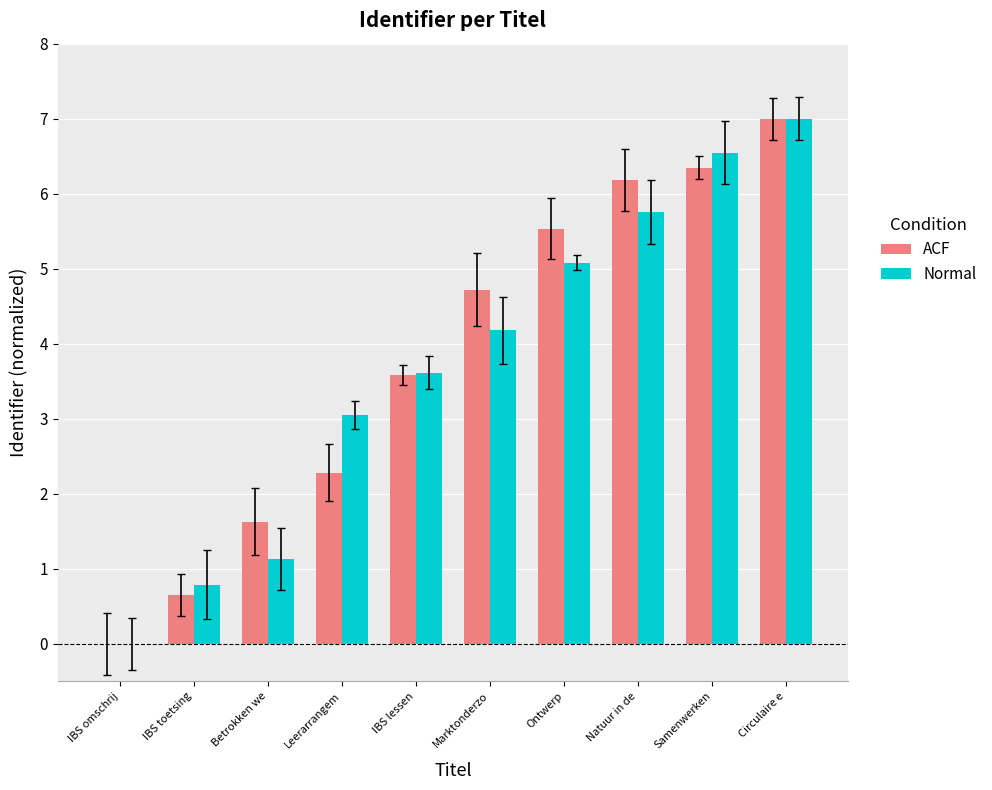

The value of Normal at IBS omschrij is 0.0. True or false?

True